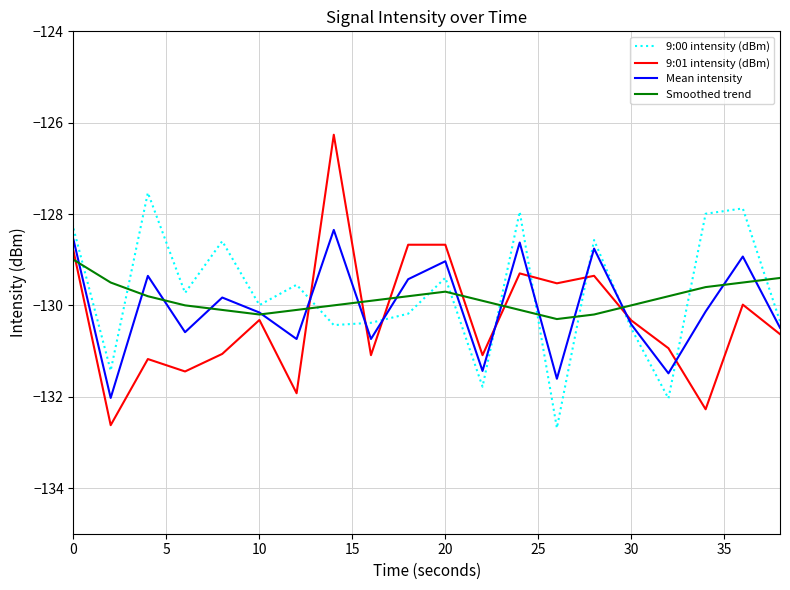

True or false: Mean intensity and Smoothed trend cross at least once.

True